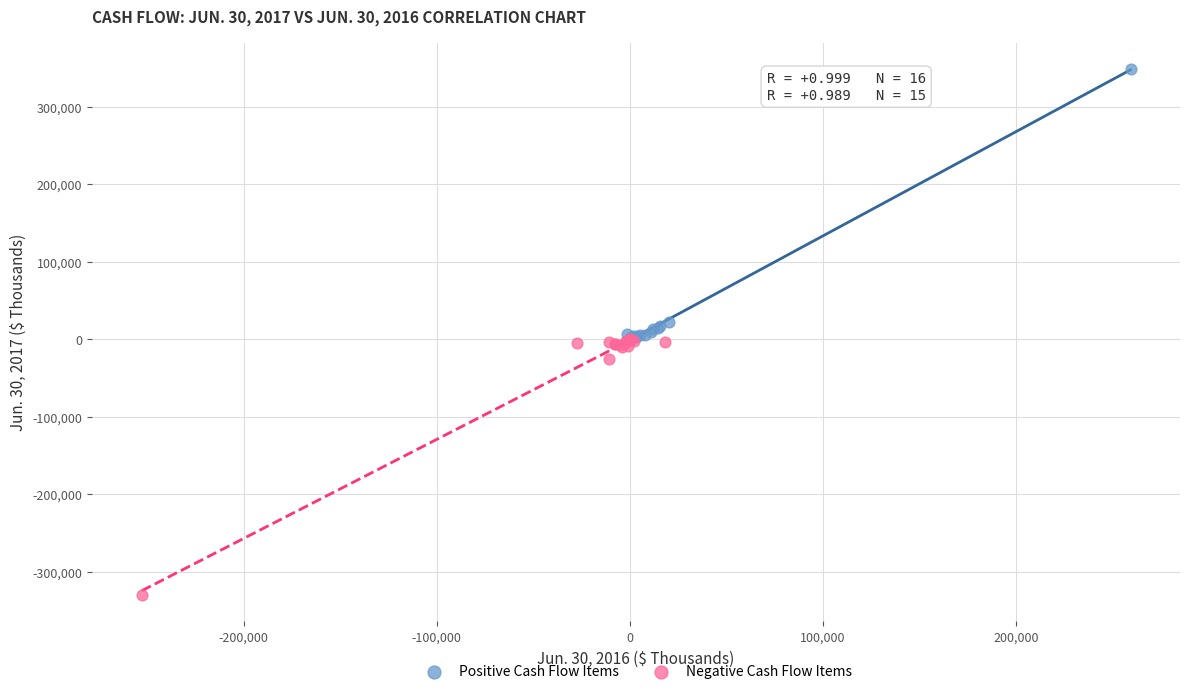

What are all the series names shown in the legend?

Positive Cash Flow Items, Negative Cash Flow Items